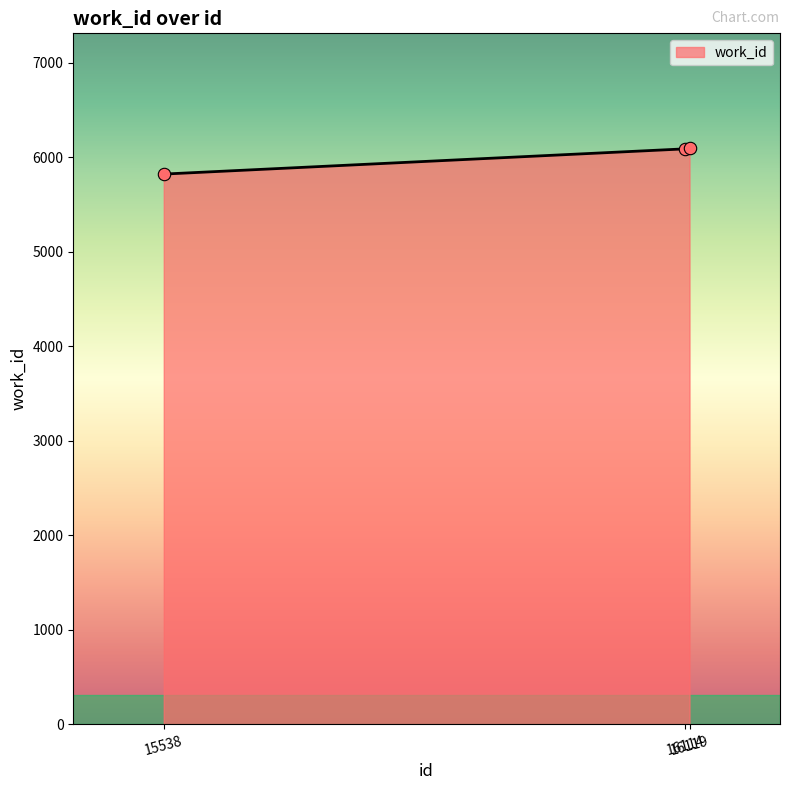

Which has a higher value, 15538 or 16114?

16114